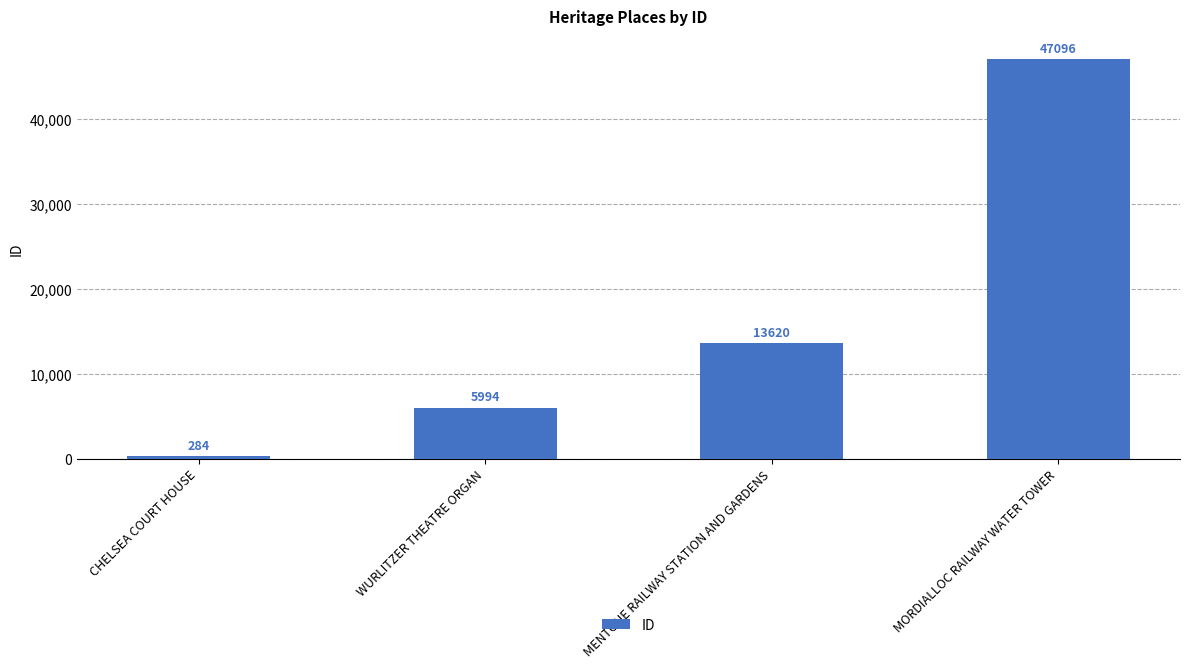

How many values are below 13620?

2